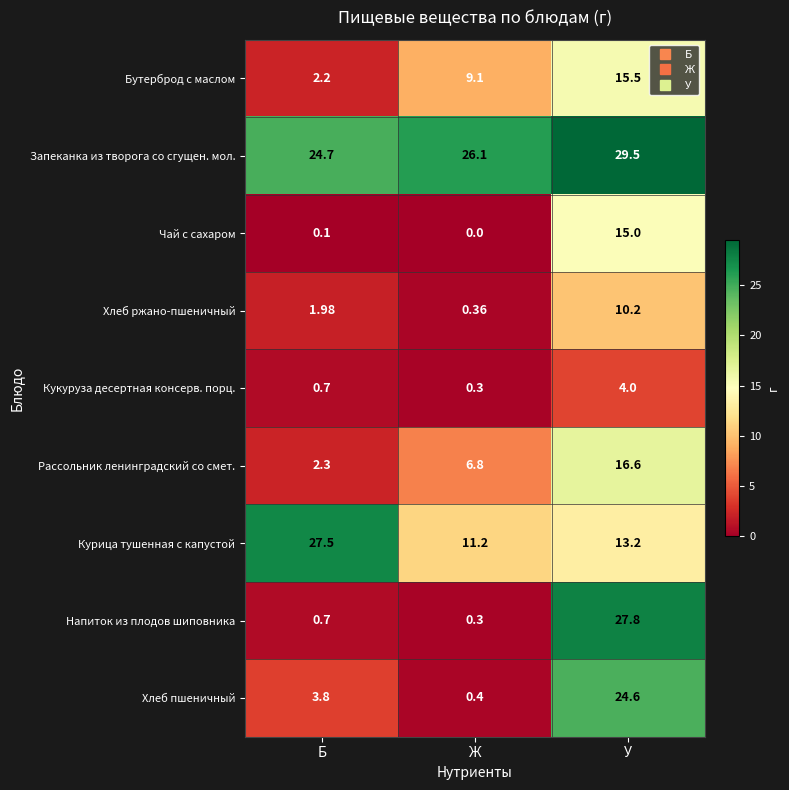

Which series has the widest spread of values?

Напиток из плодов шиповника